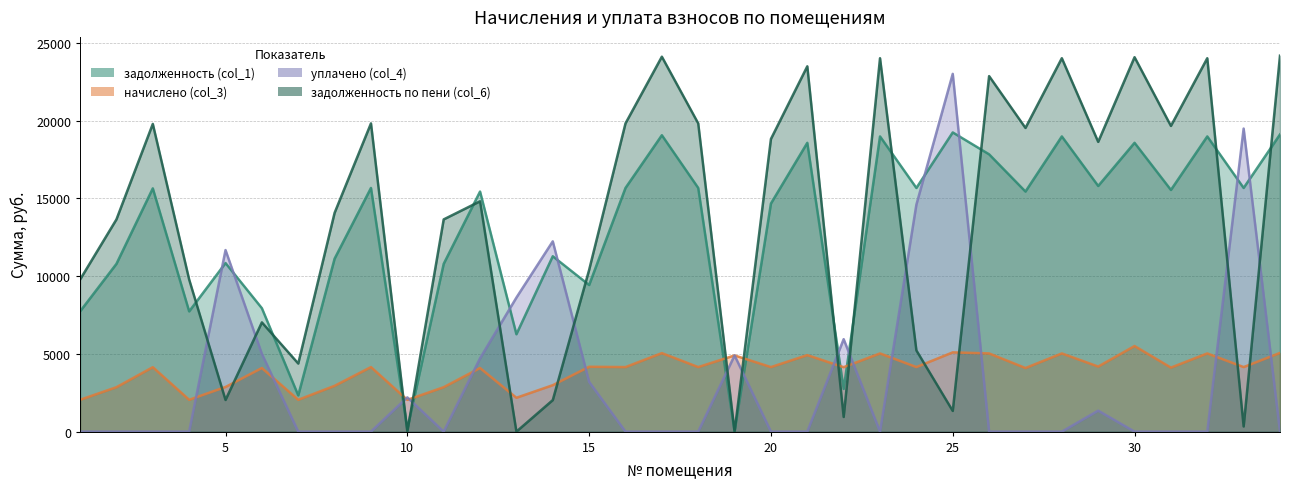

Is it true that уплачено (col_4) equals 0.0 at 18?

True